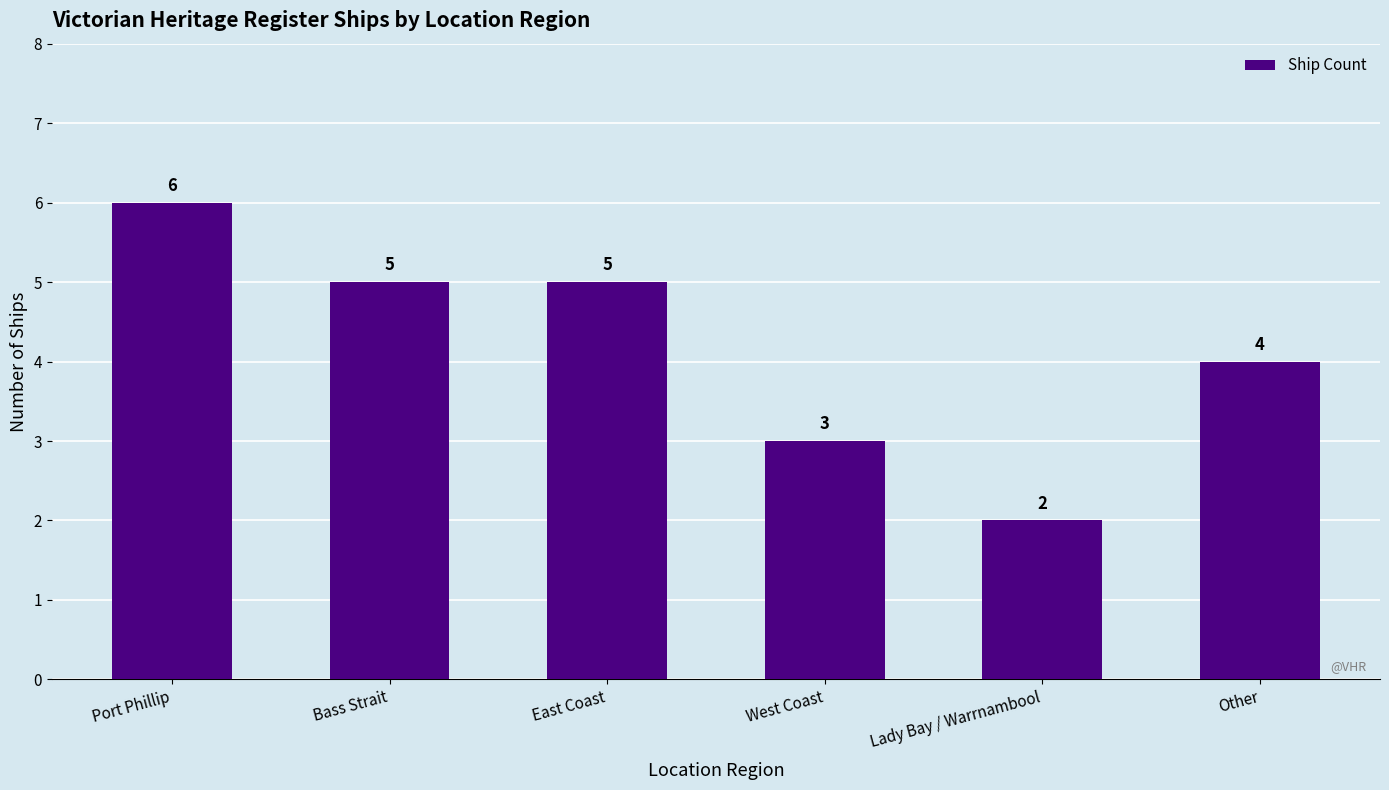

At which category does the chart reach its peak across all series?

Port Phillip